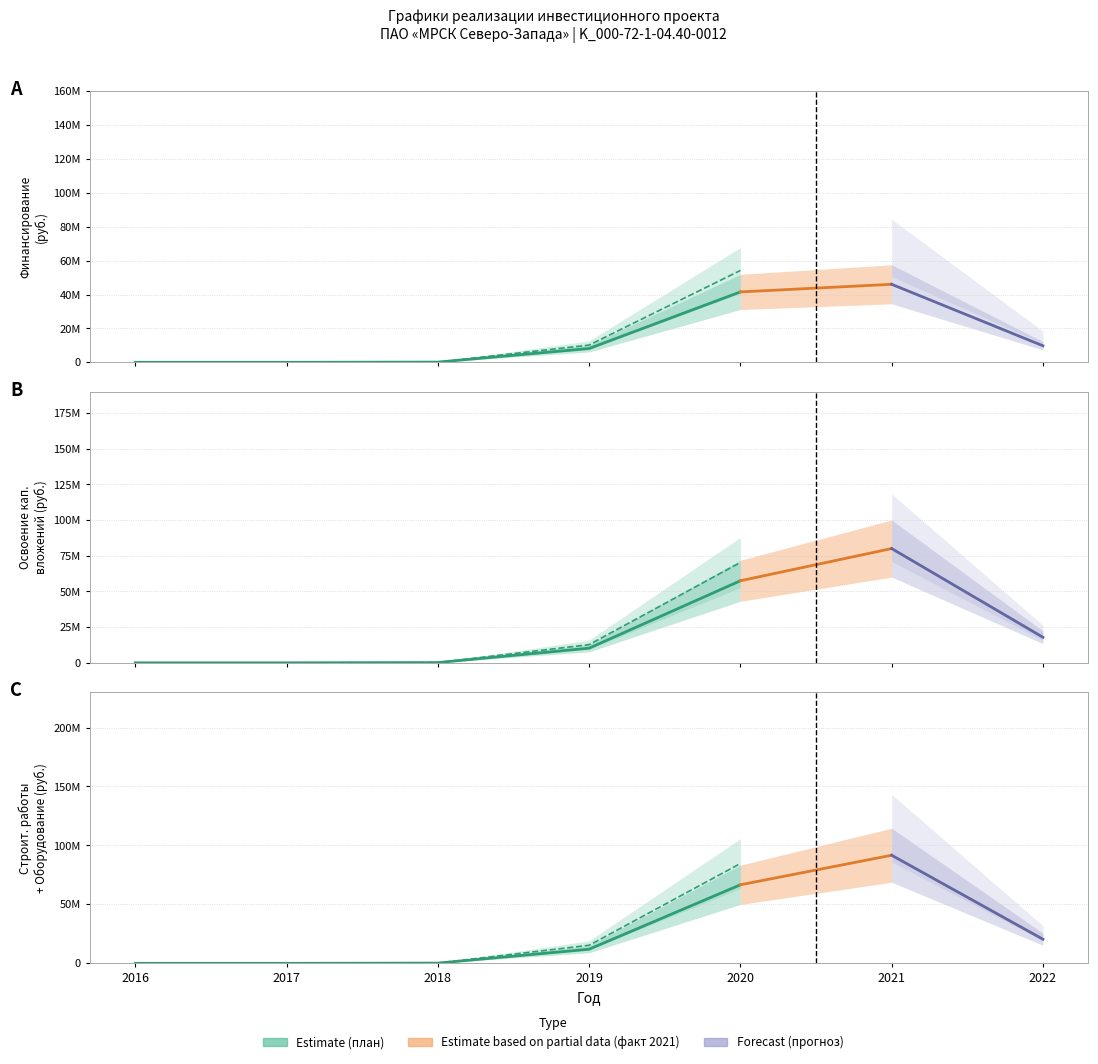

Reading left to right, what are all the values shown in this chart?

2016=0.0	2017=0.0	2018=180338.5	2019=11941269.7	2020=66605688.5